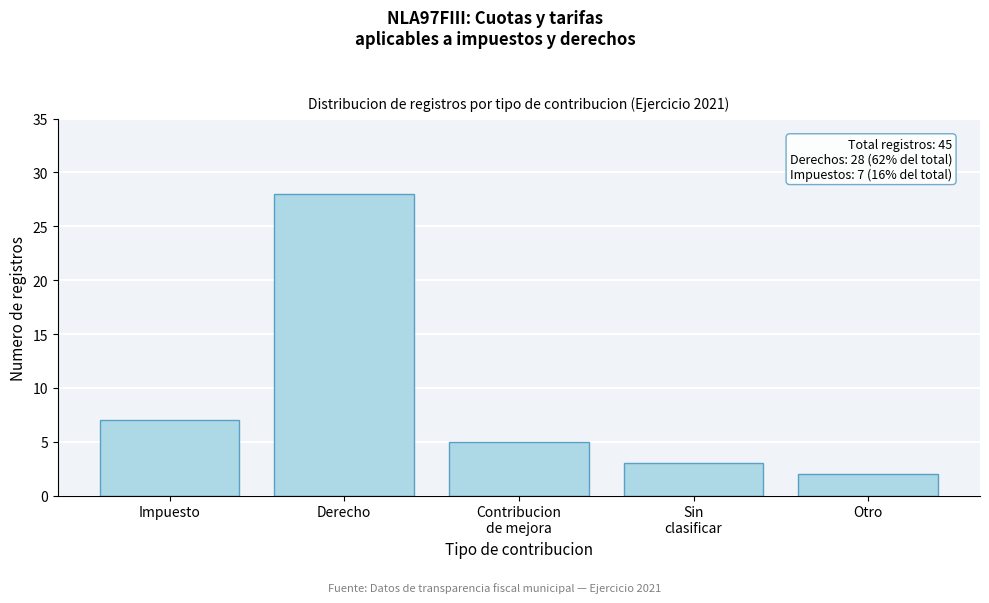

Reading right to left, what are all the values shown in this chart?

2	3	5	28	7